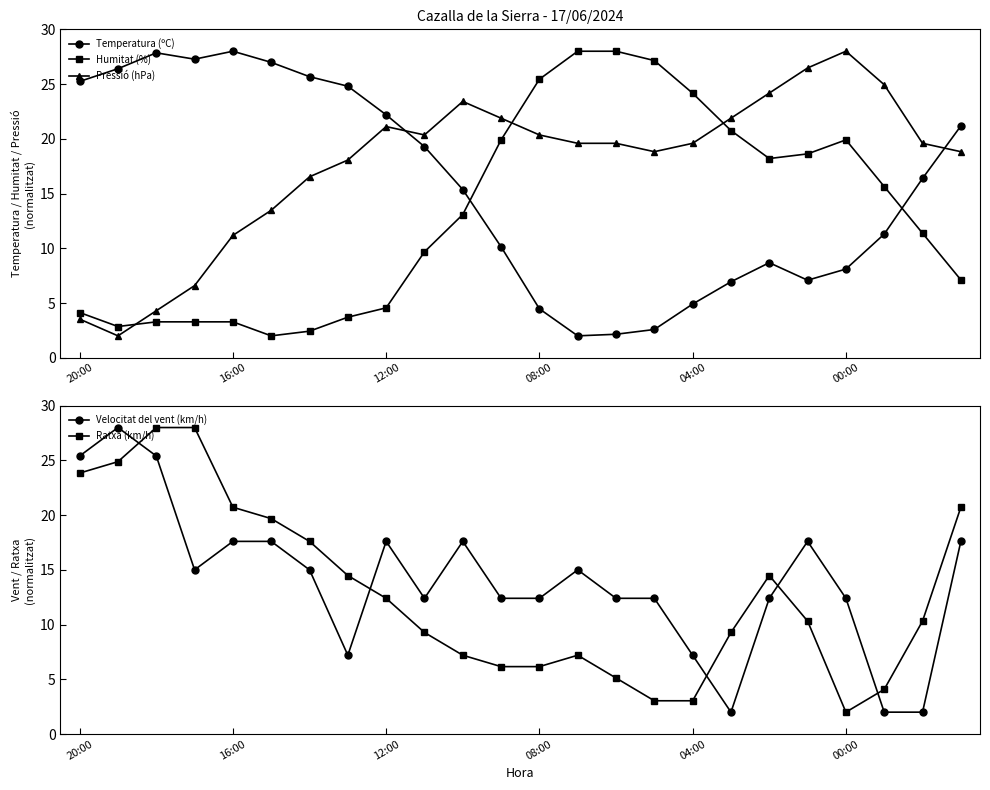

How many data points does each series have?

24